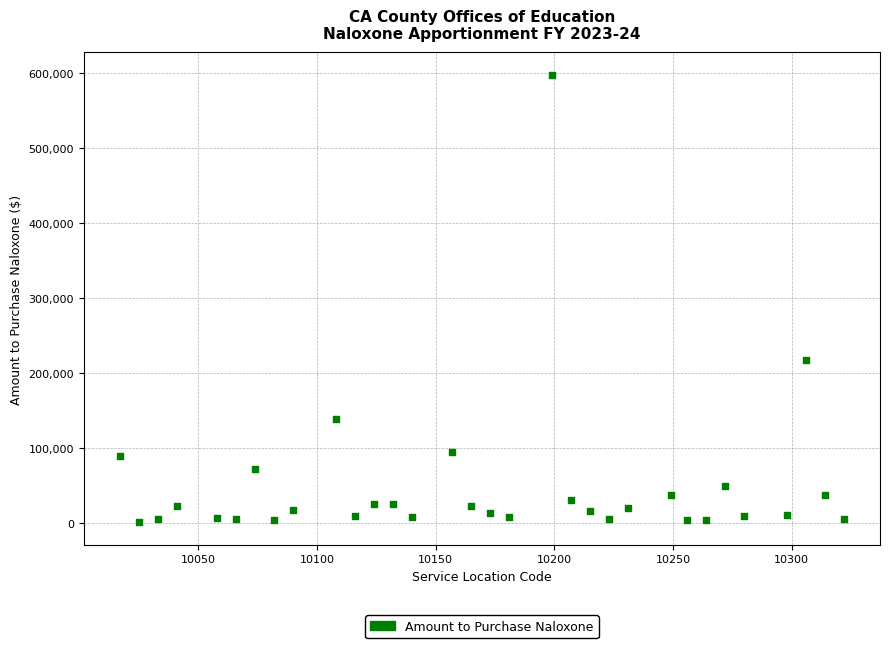

What is the range of X values (max minus min)?

305.0